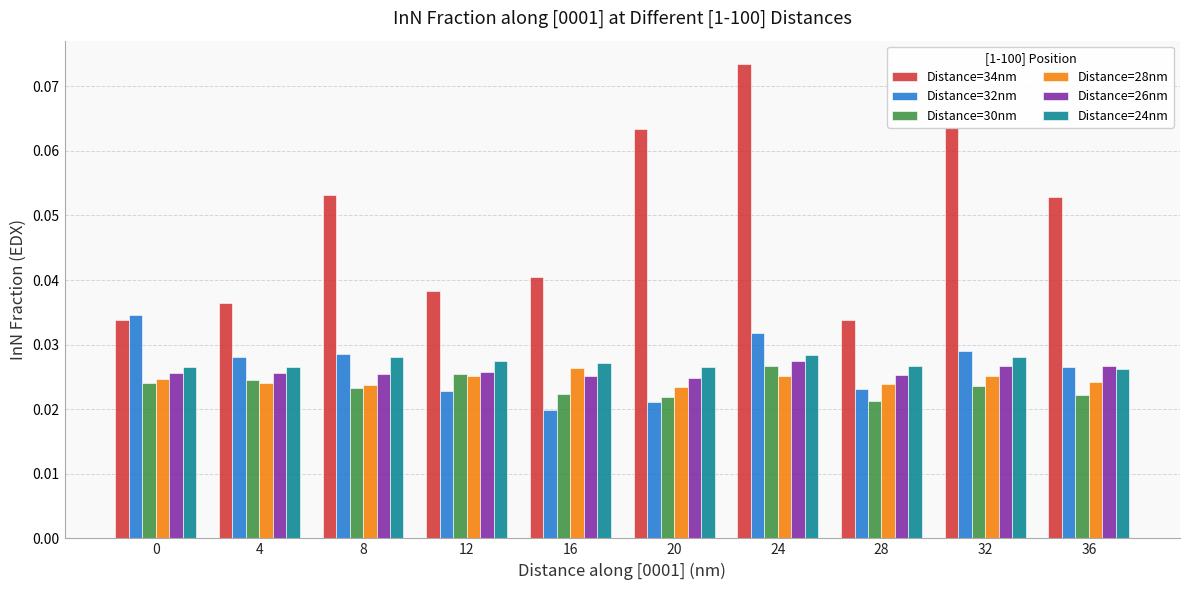

At which category is the sum across all series the highest?

24